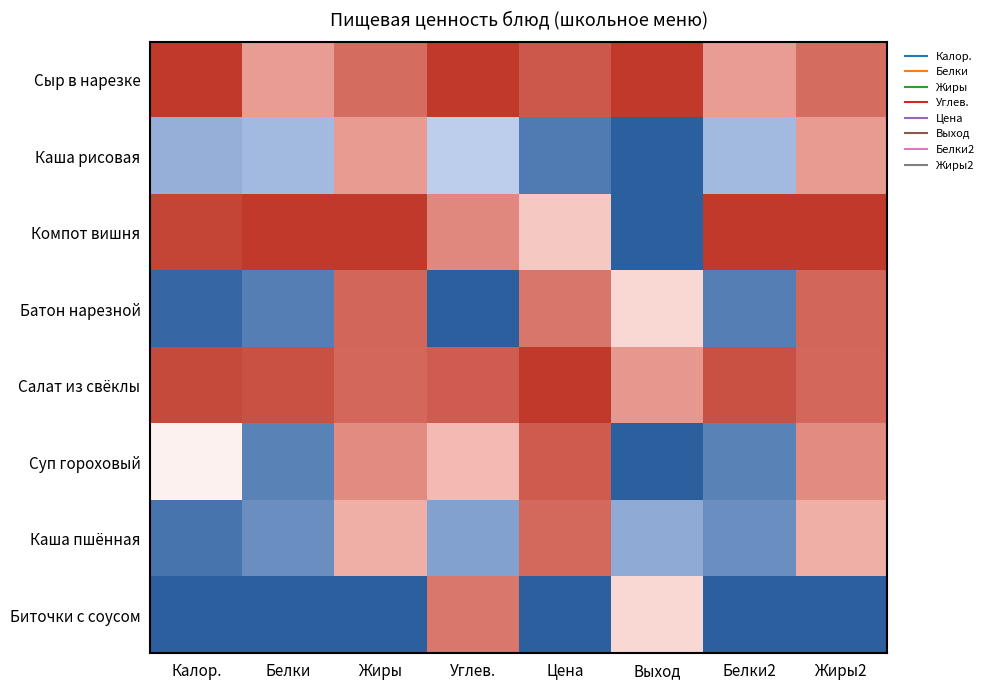

At how many categories does at least one series exceed 0?

8